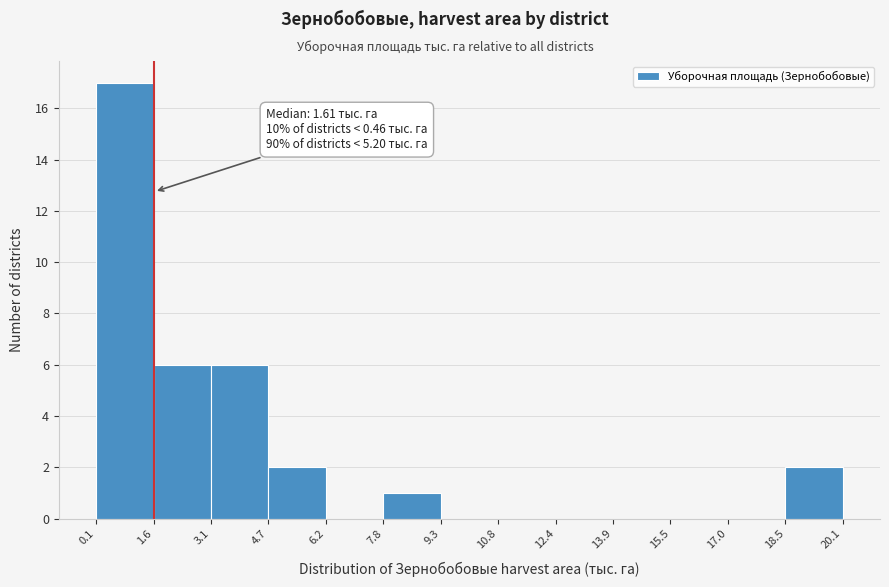

Which range on the x-axis has the tallest bar?

0.1 to 1.6